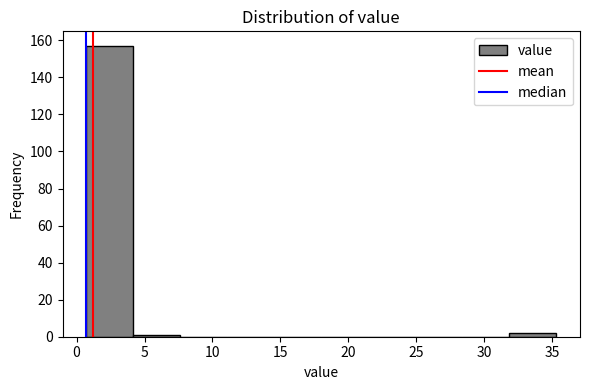

How tall is the bar that spans 32.0 to 35.5 on the x-axis? Neither the bar edges nor the heights are printed on the chart, so give them approximately, as read against the axes.

2